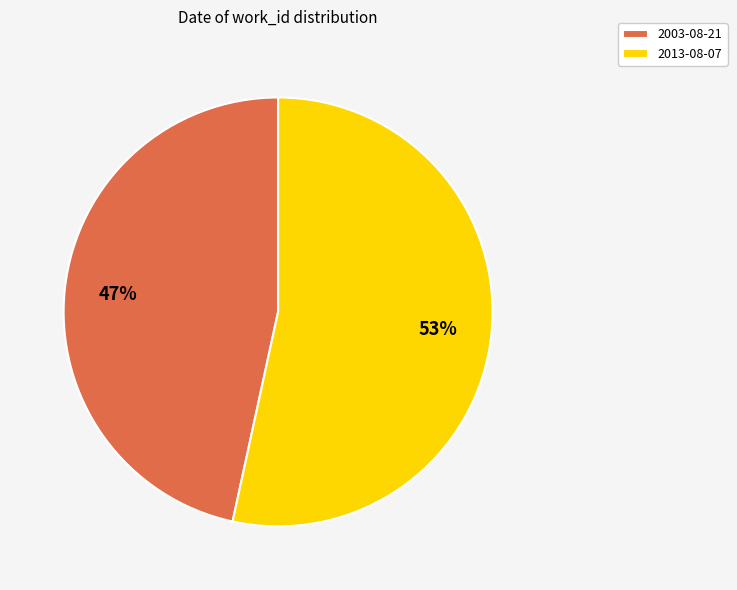

Which category accounts for the majority?

2013-08-07